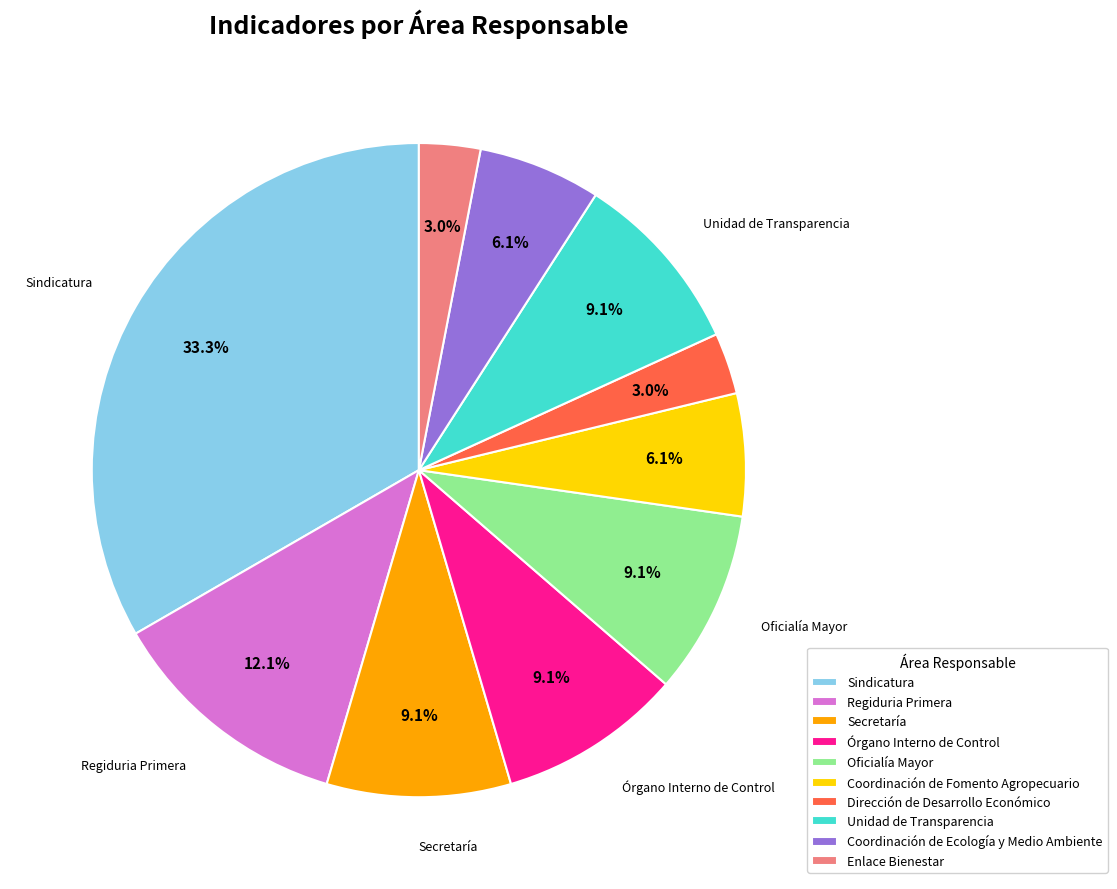

To the nearest percent, what percentage of the pie is Dirección de Desarrollo Económico?

3%